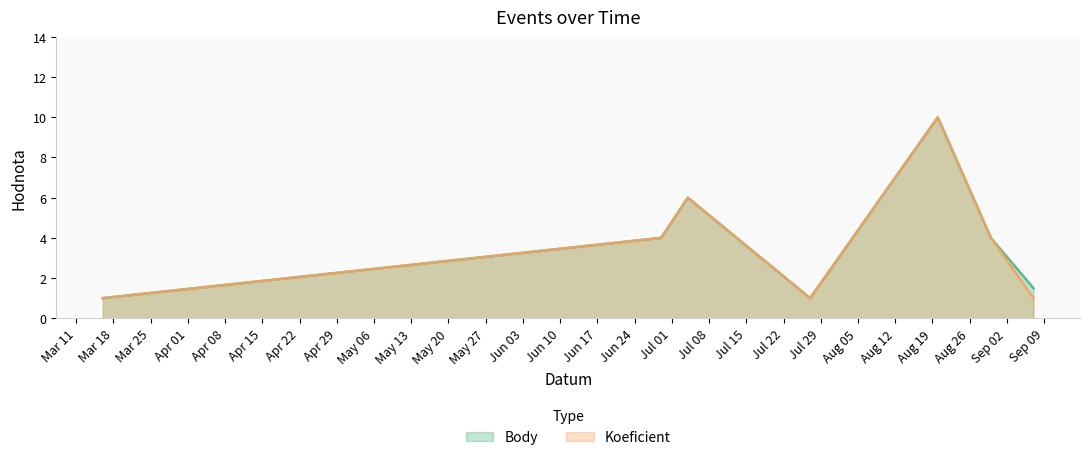

True or false: Koeficient has a value of 1.0 at 2013-09-07.

True